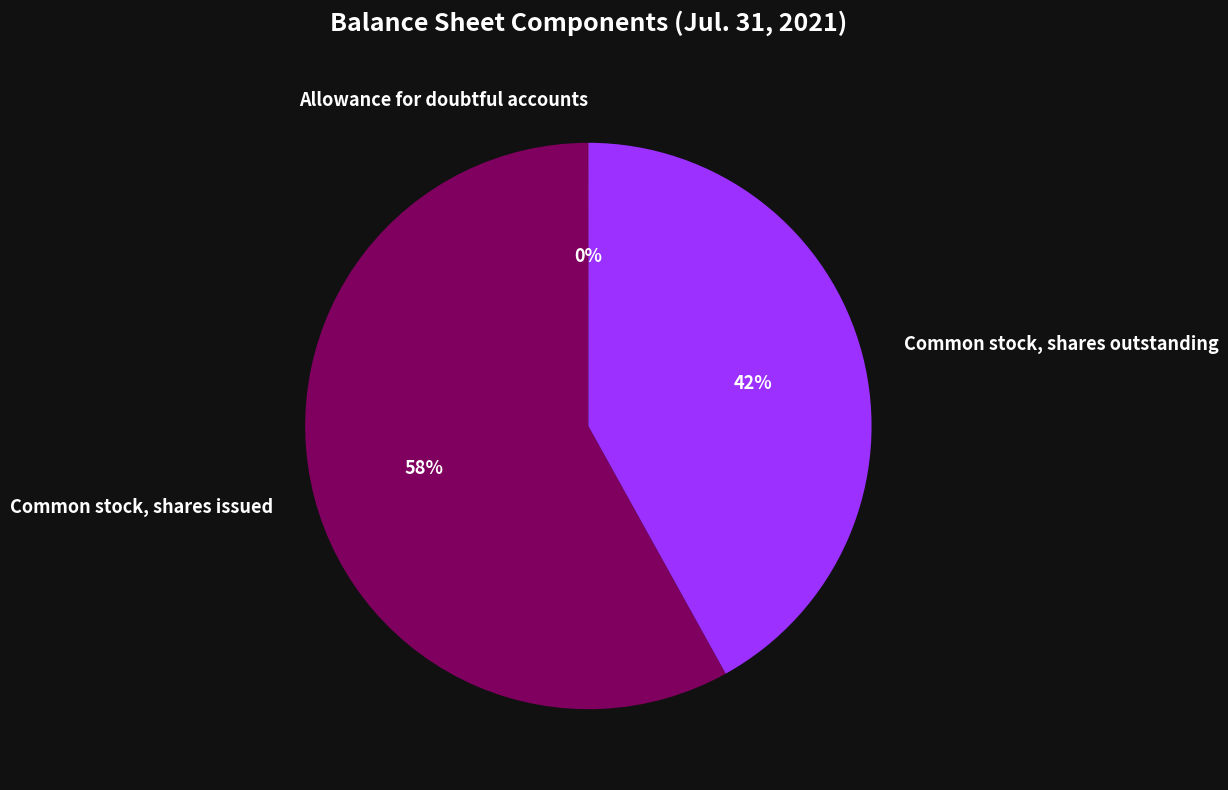

To the nearest percent, what is the difference between the largest and smallest slice percentages?

58%